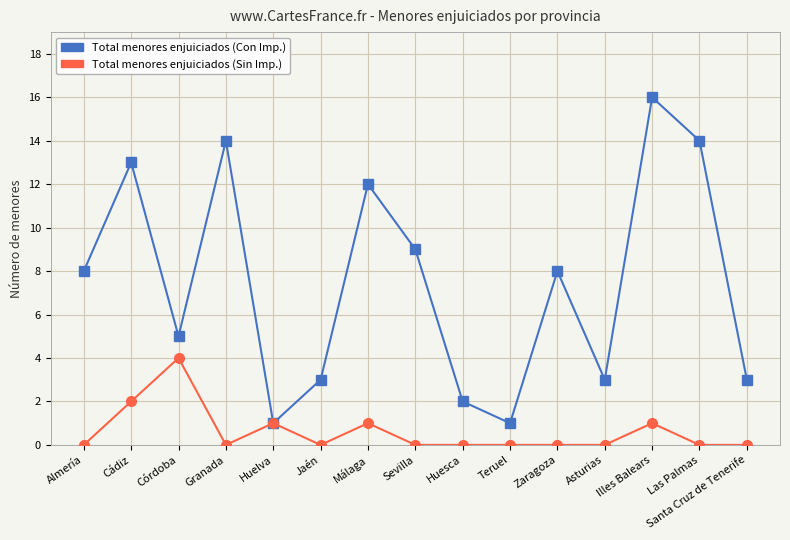

Between Granada and Huesca, which series saw the biggest shift?

Total menores enjuiciados (Con Imp.)